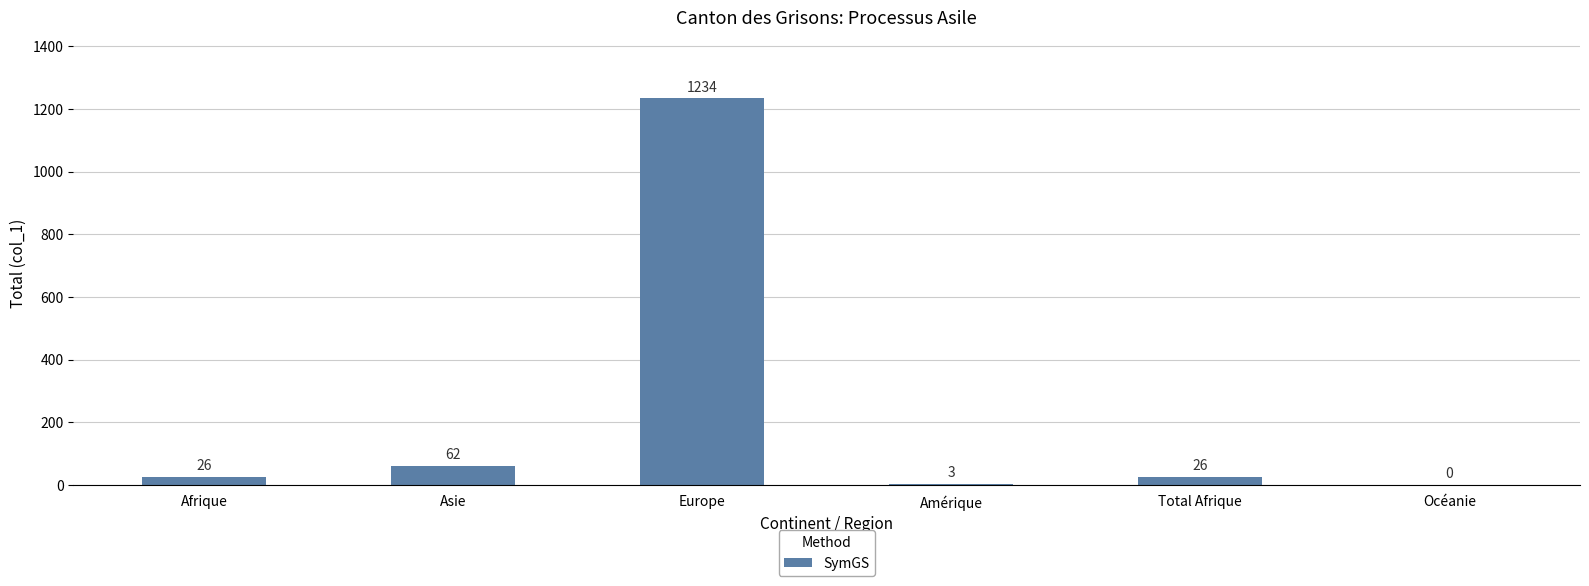

What is the sum of the values at Amérique and Asie?

65